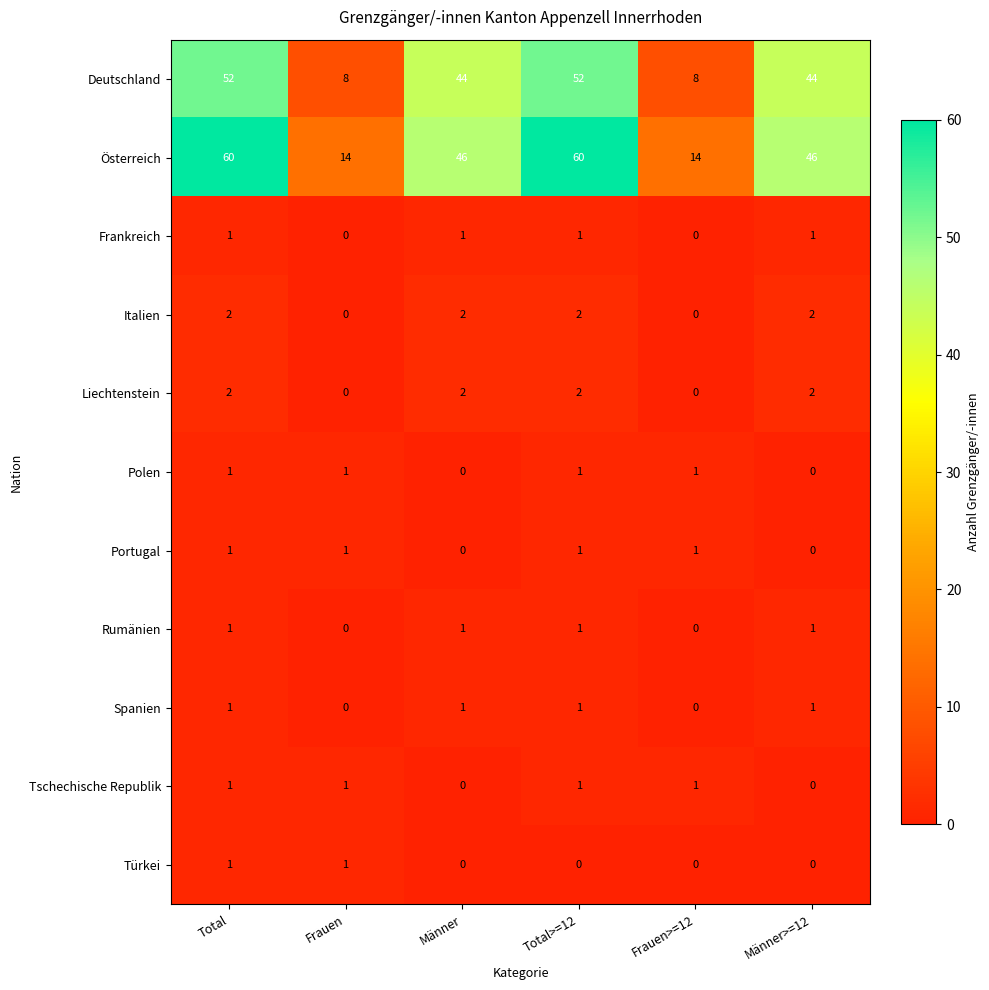

What is the sum of all Frankreich values?

4